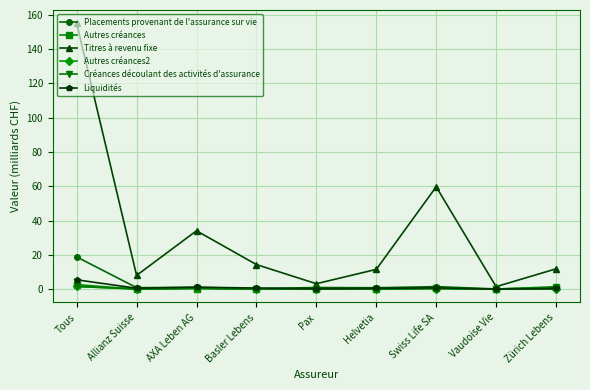

Is the value of Autres créances at Pax greater than the value of Autres créances2 at Pax?

Yes